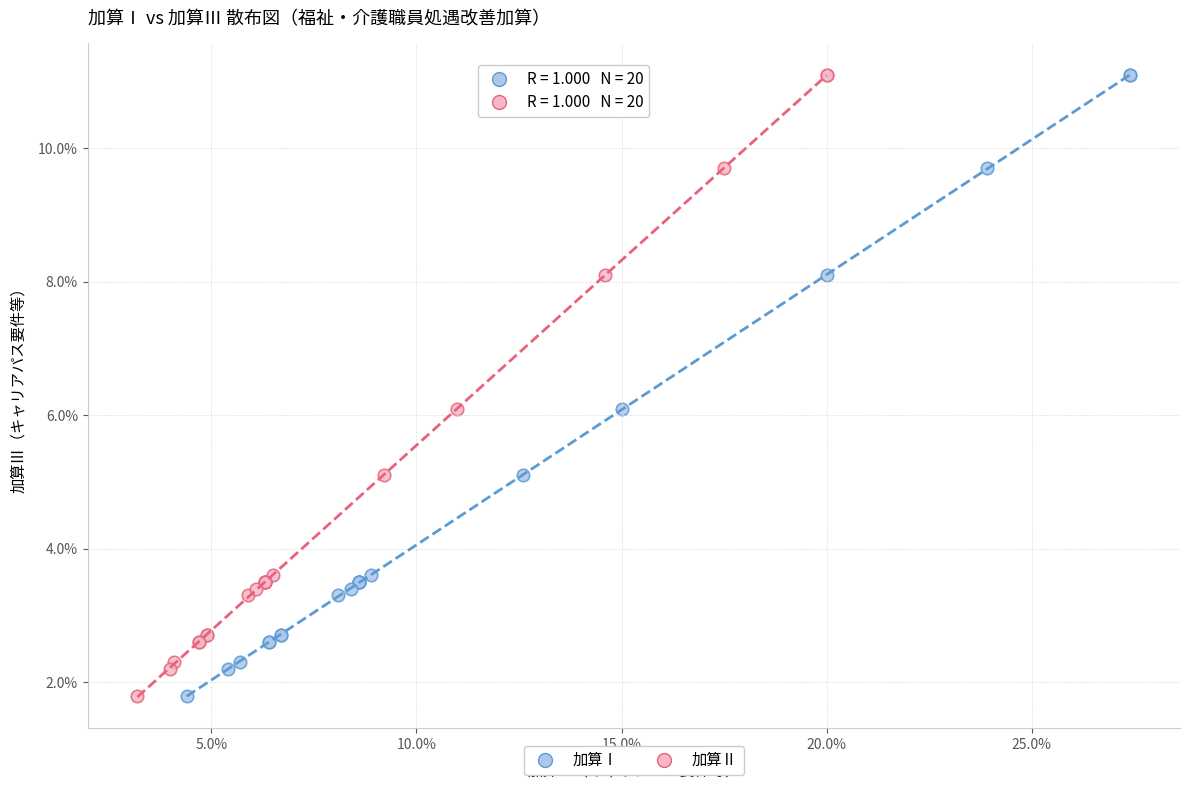

What are all the series names shown in the legend?

加算Ⅰ, 加算Ⅱ